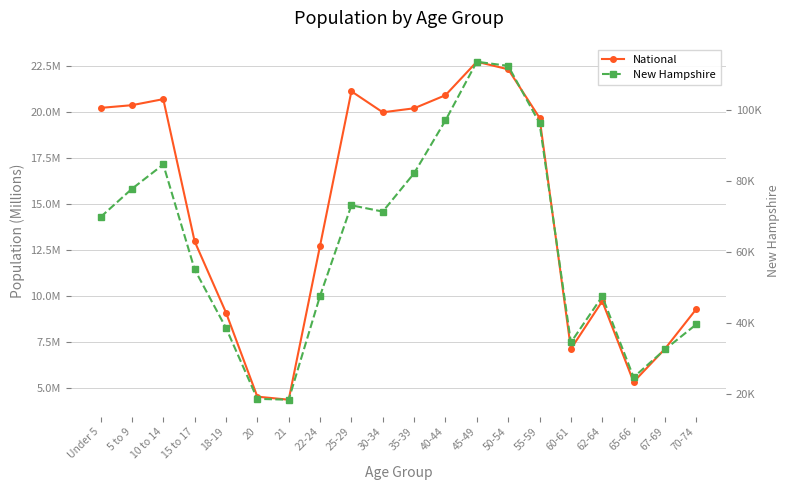

What are all the series names shown in the legend?

National, New Hampshire